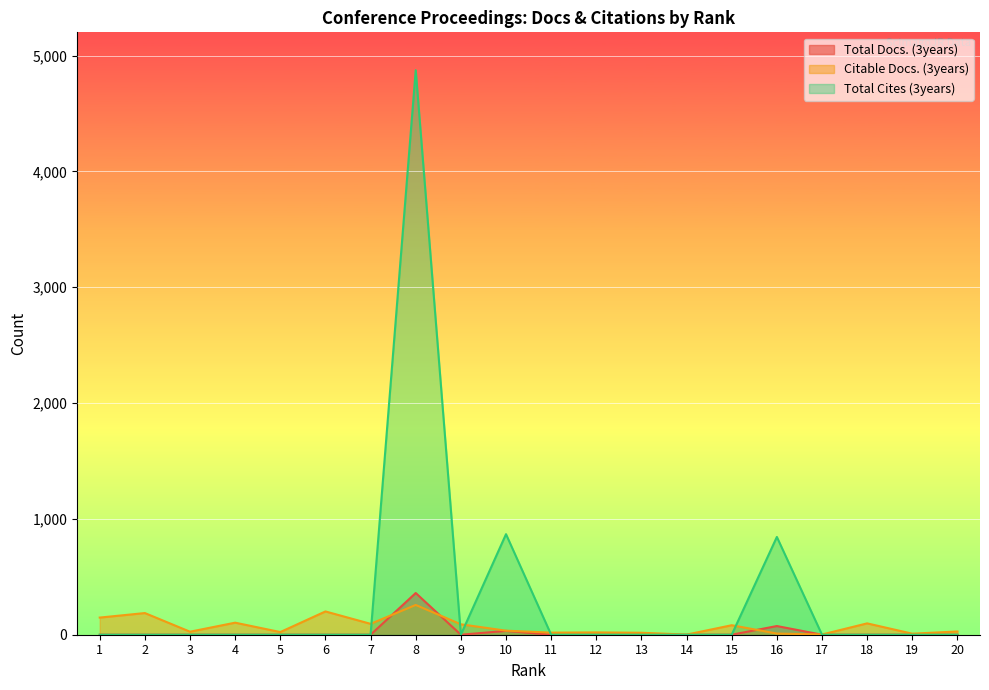

Between which two adjacent categories do Total Docs. (3years) and Citable Docs. (3years) first intersect?

7 and 8